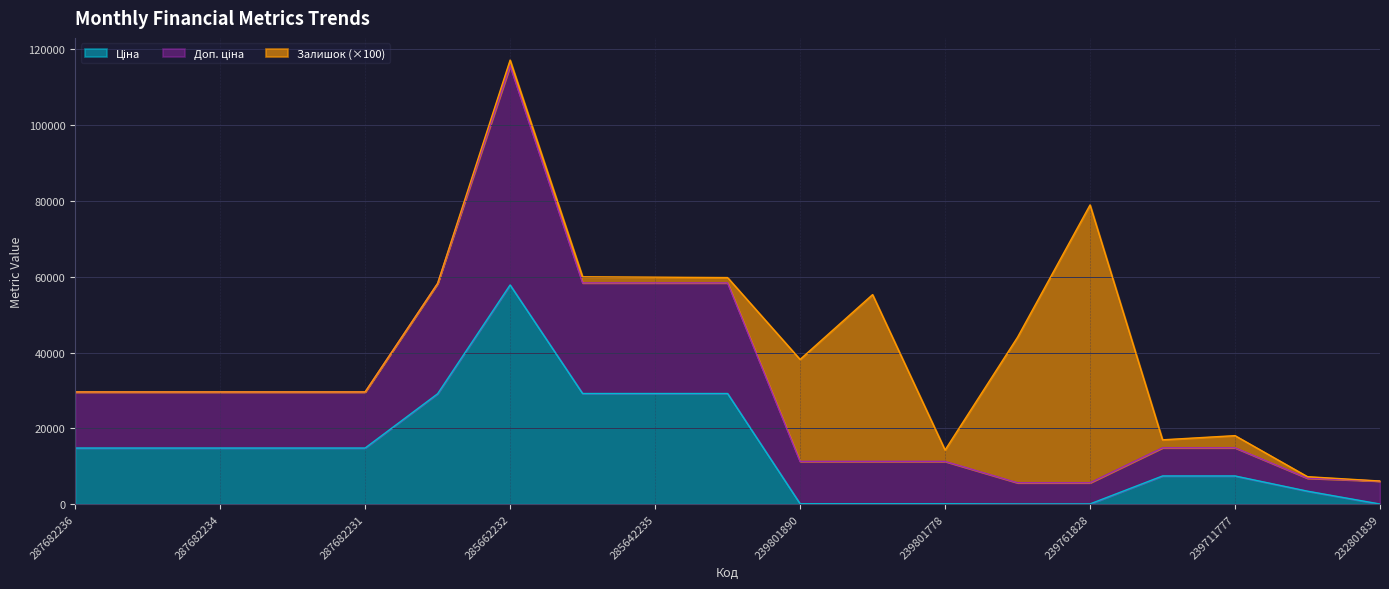

Where is Доп. ціна nearest to the value 60646?

285642236